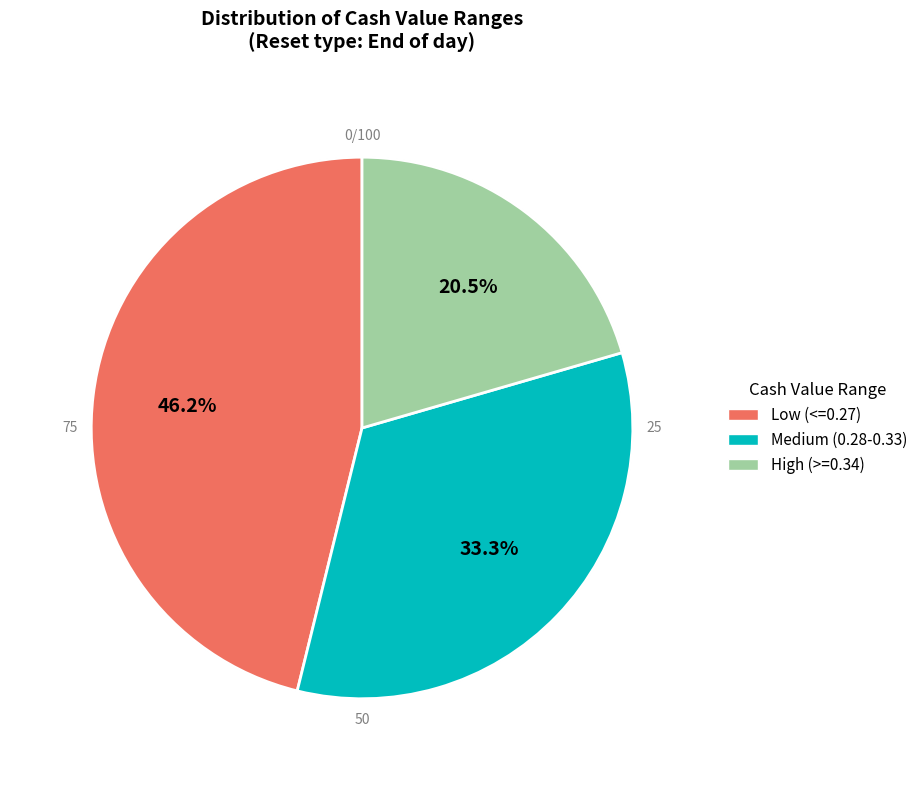

Between Medium (0.28-0.33) and High (>=0.34), which is larger?

Medium (0.28-0.33)